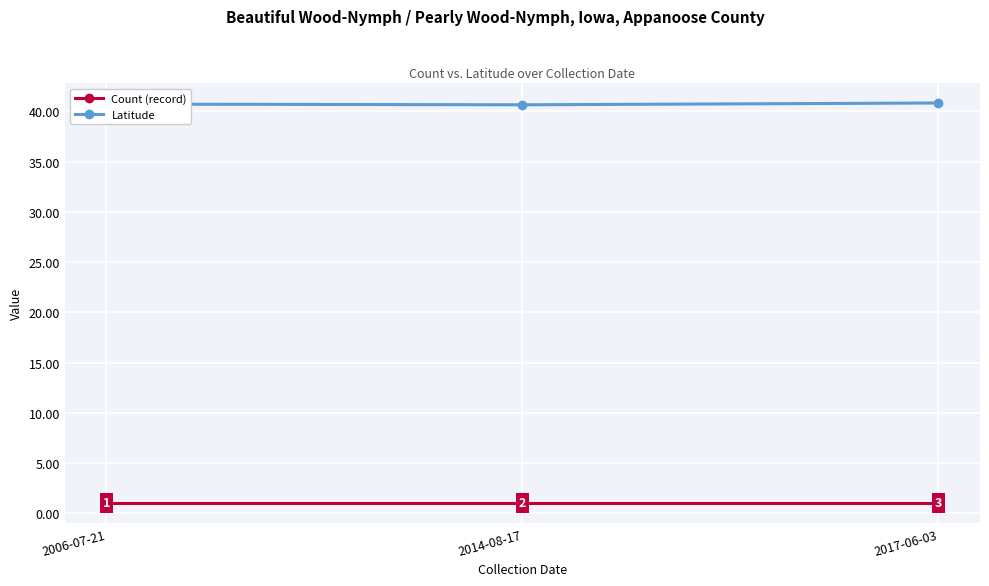

Does the chart have visible grid lines?

Yes